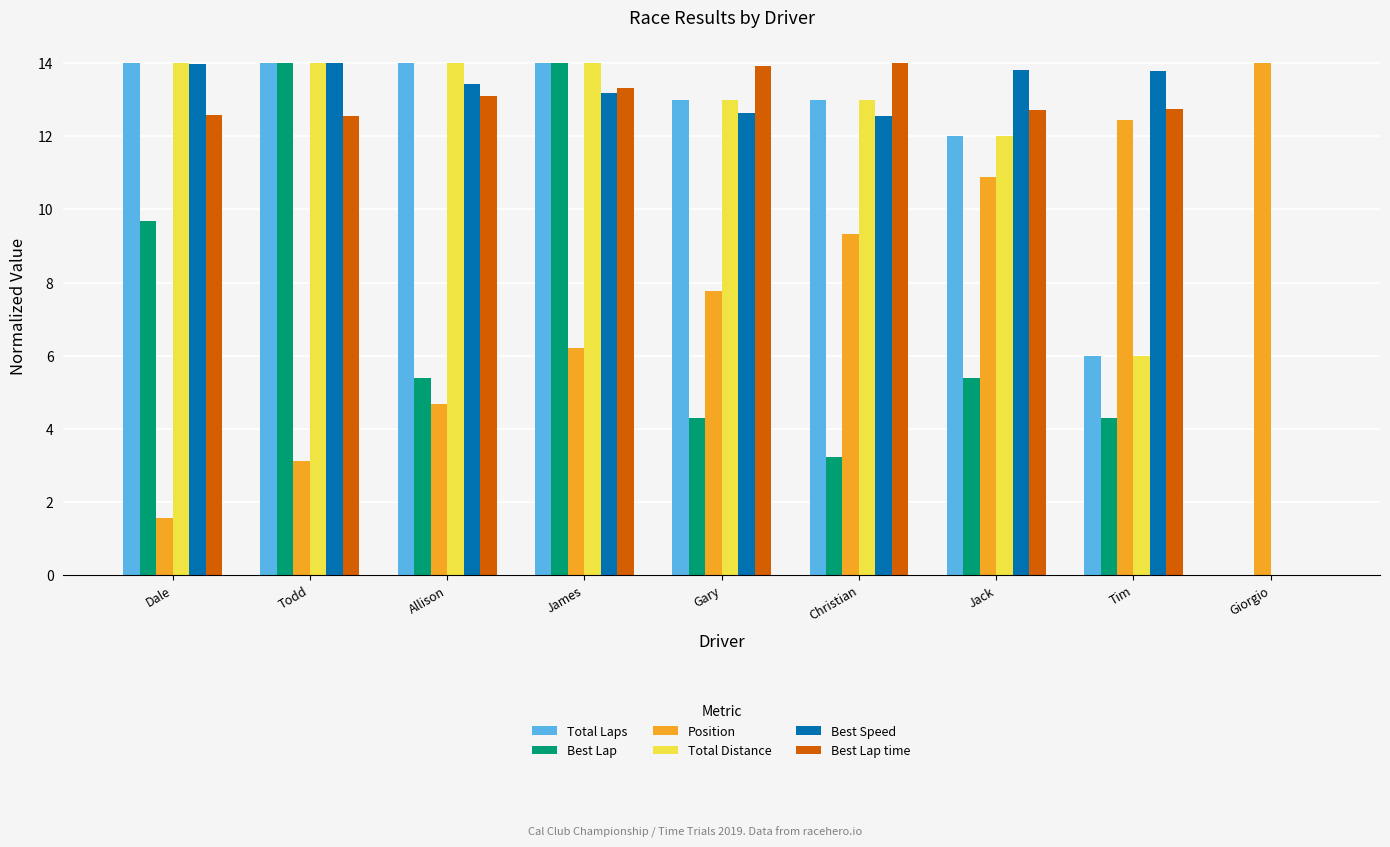

What is the sum of the Best Lap values at Gary and Christian?

7.5